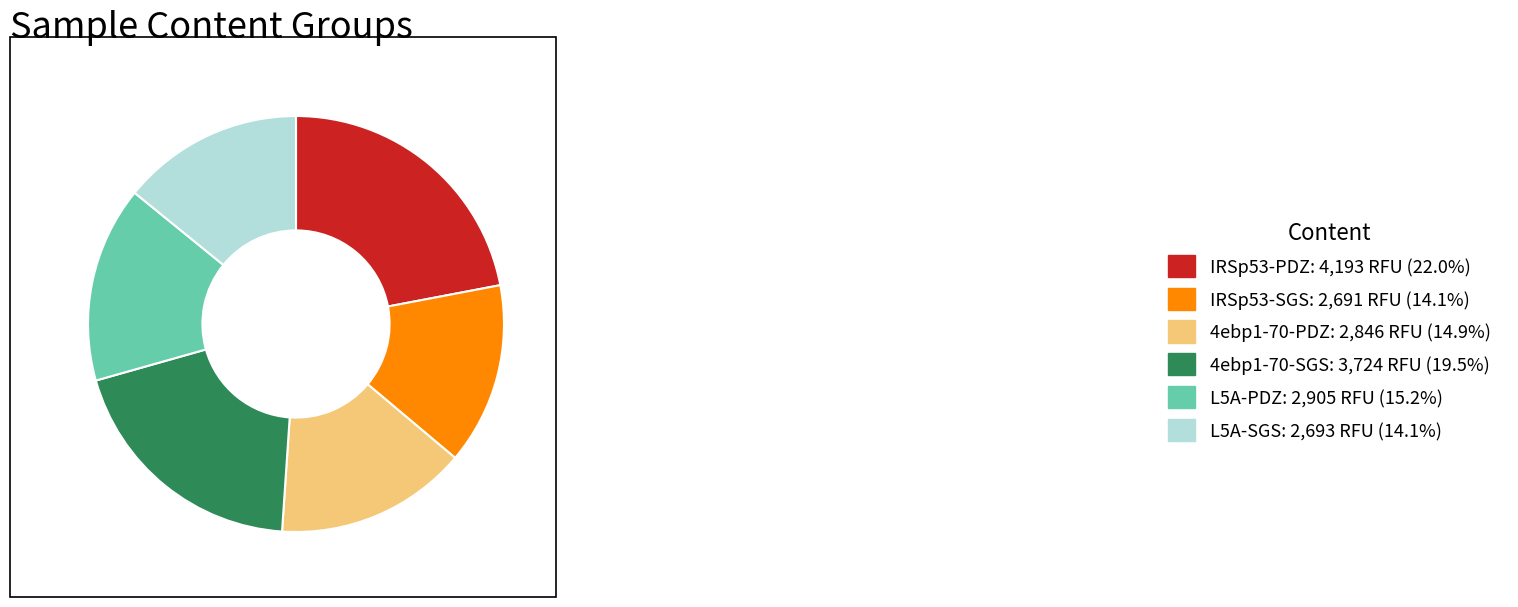

Count the number of slices in the pie.

6